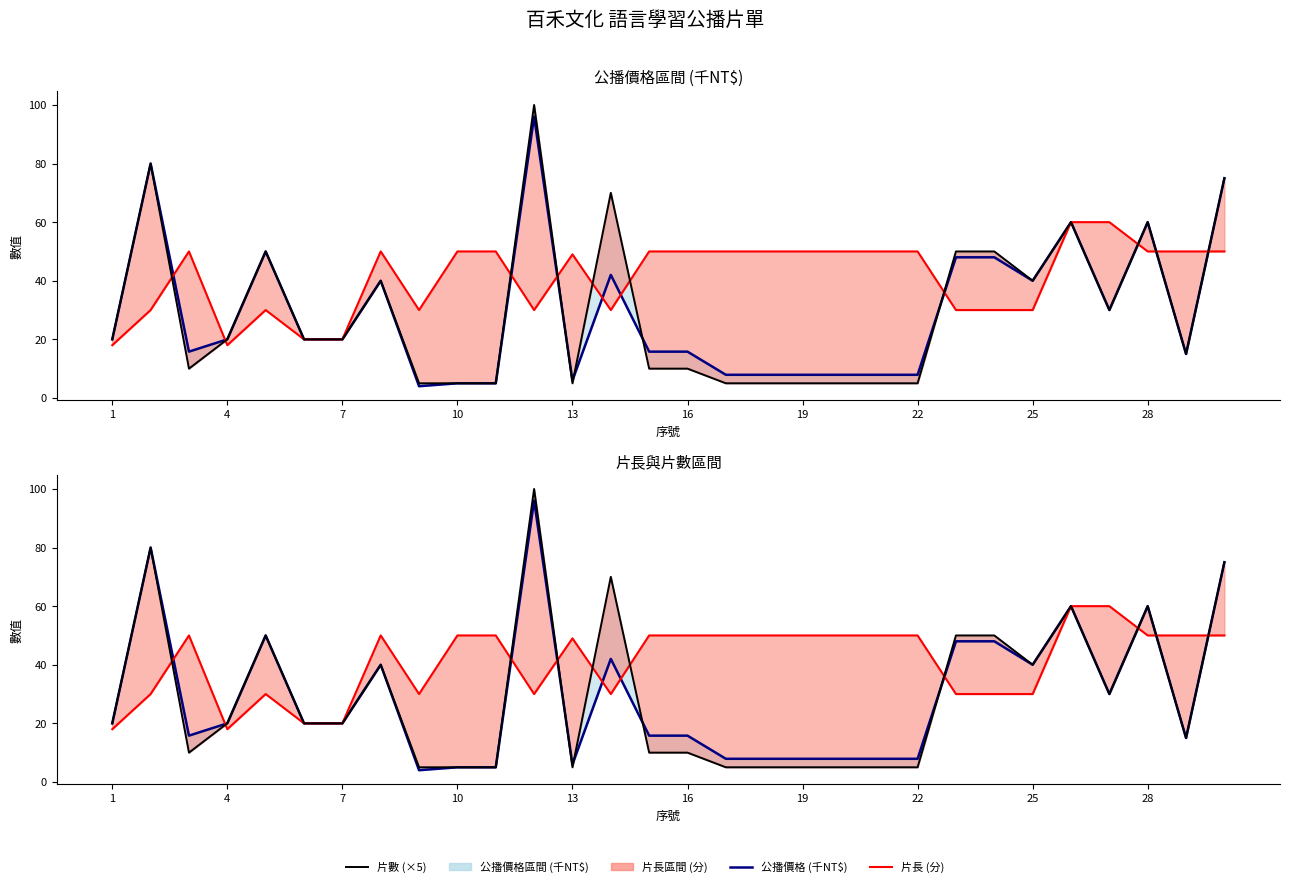

What is the greatest value displayed?

100.0